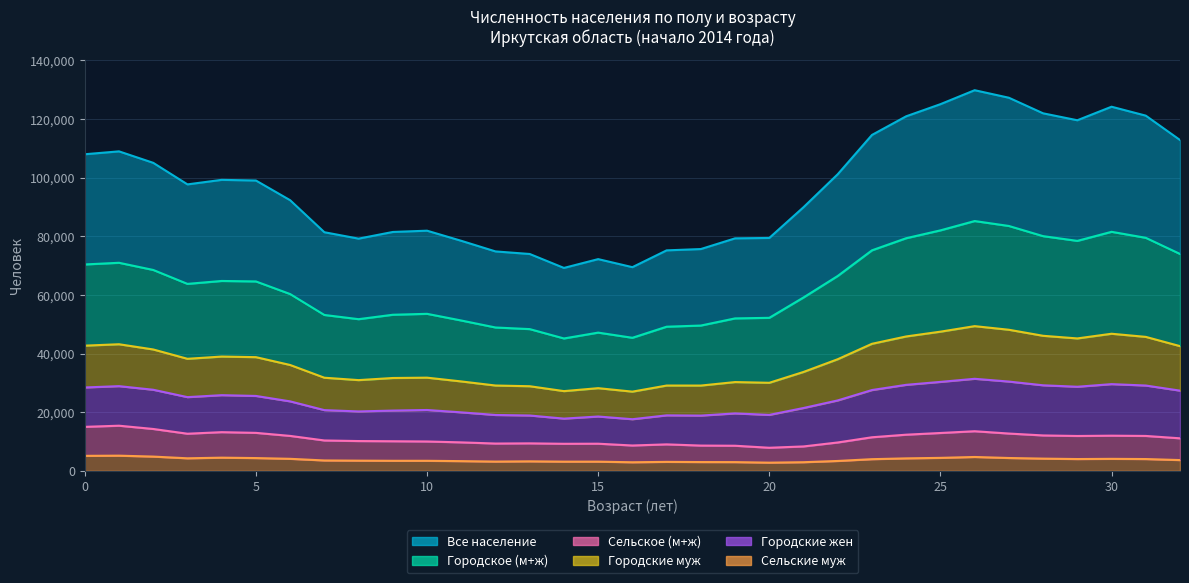

The value of Все население at 32 is 53750. True or false?

False